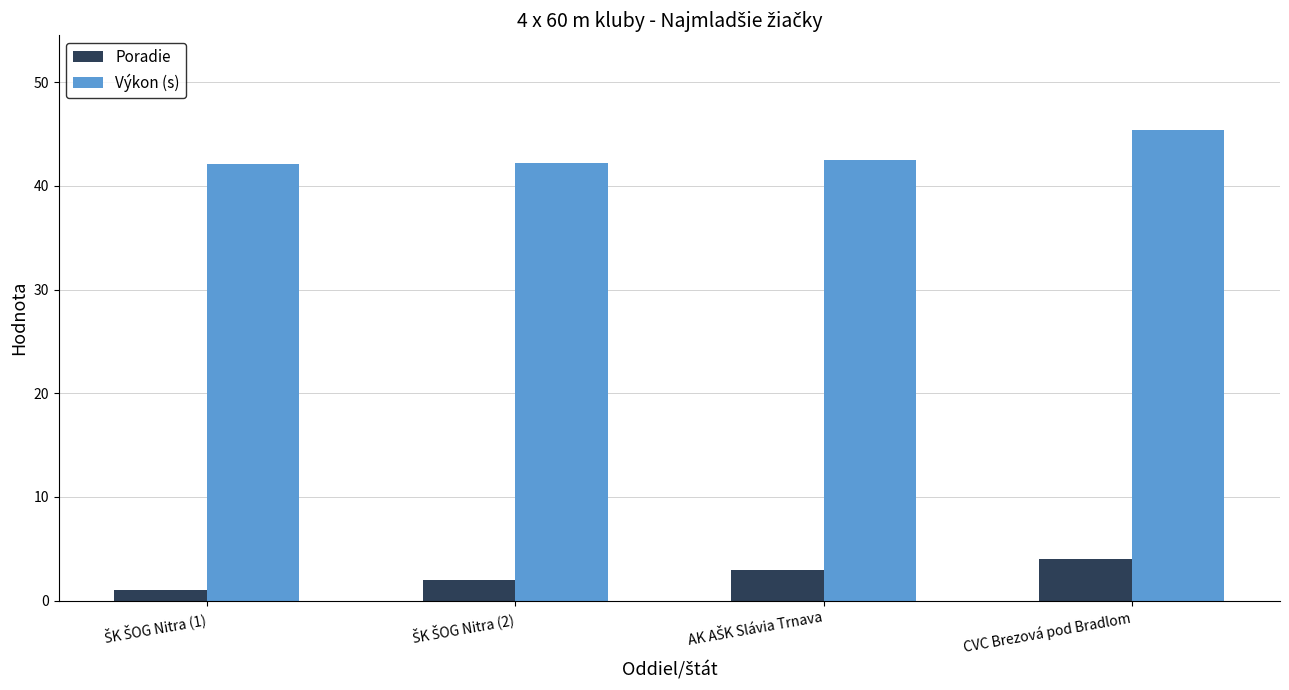

At which category is the sum across all series the highest?

CVC Brezová pod Bradlom